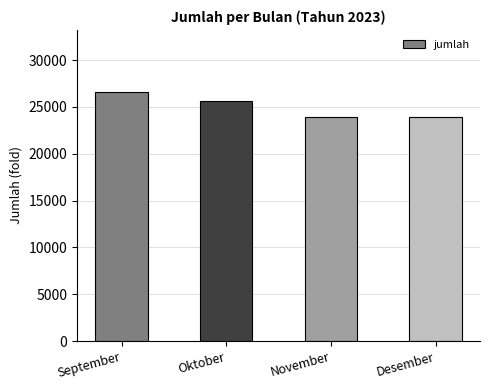

What is the change in value from Oktober to November?

-1785